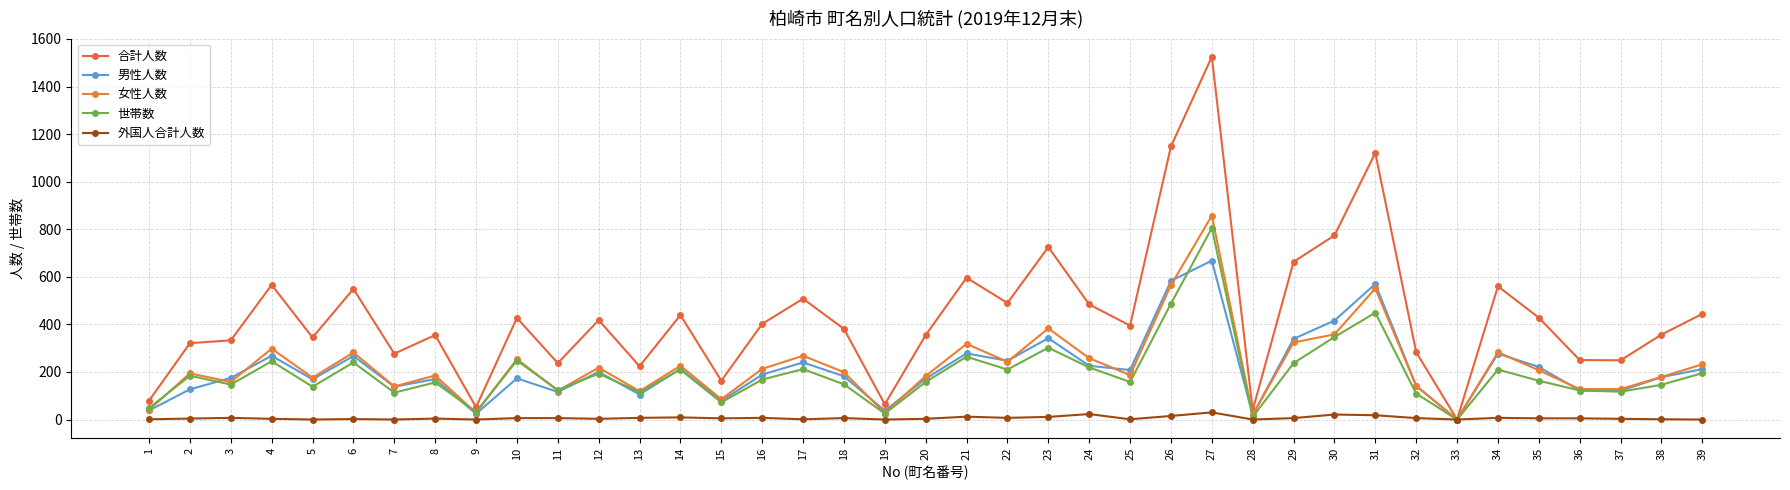

Which category has the highest value across all series?

27